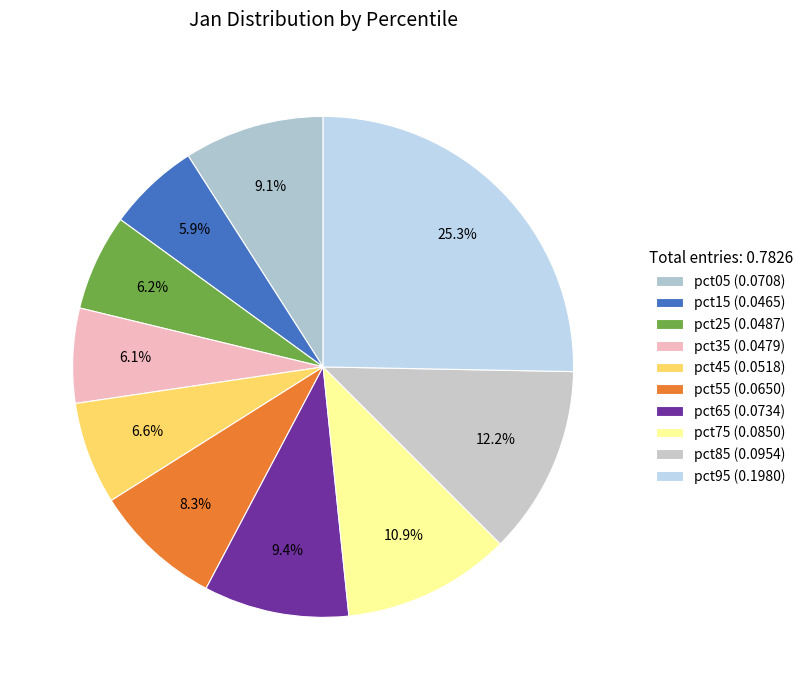

Is pct15 the majority of the pie?

No